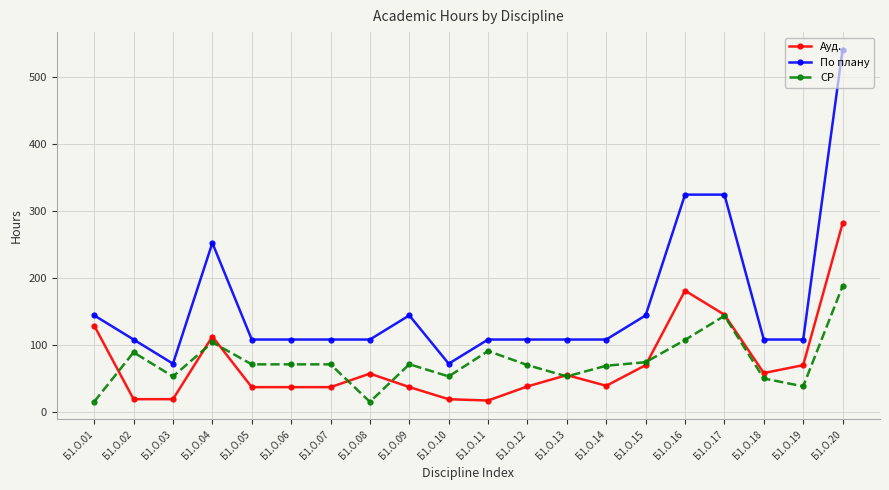

What is the value of the По плану point at the 14th from the left?

108.0